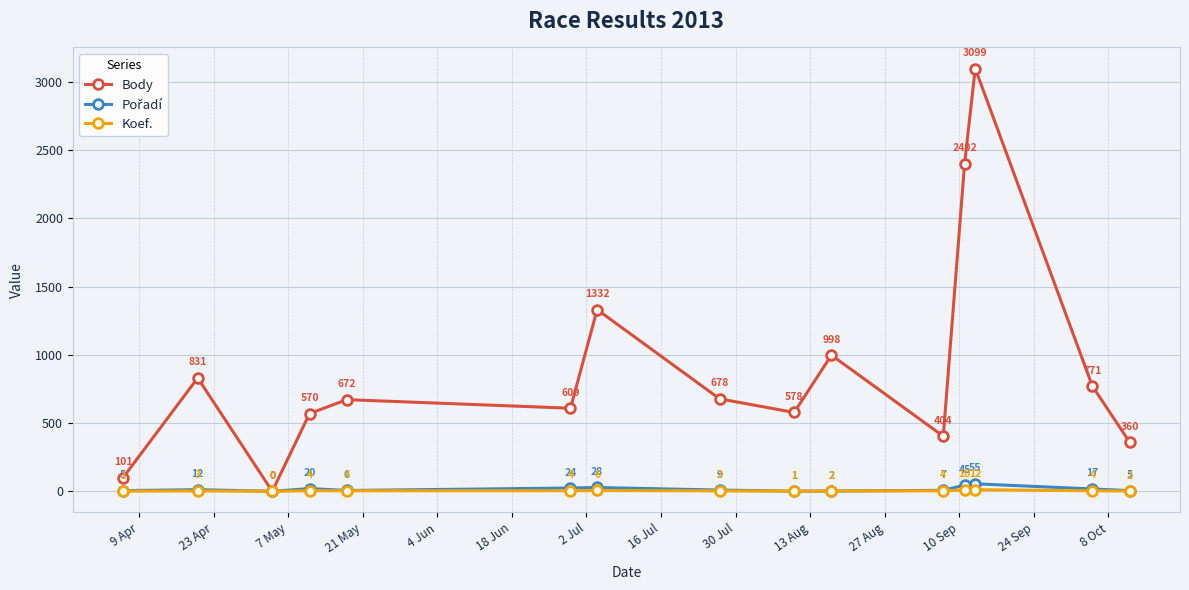

What is the value of the Body point at the 15th from the left?

360